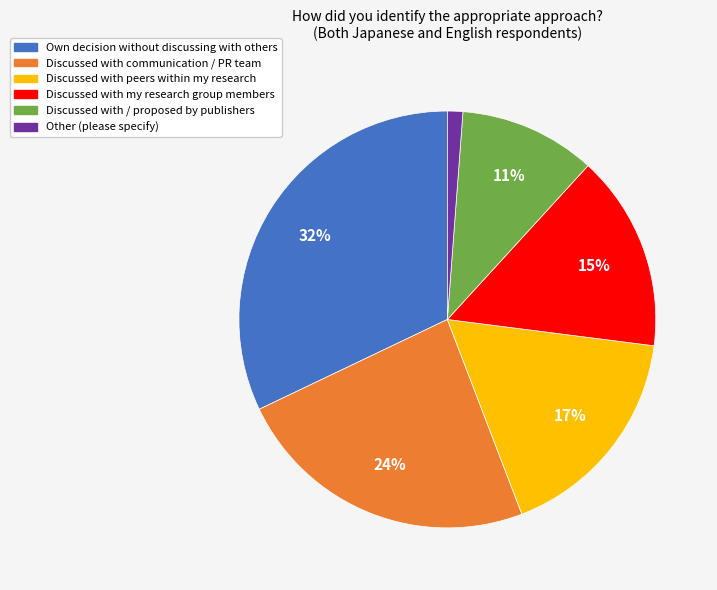

Combined, do Other (please specify) and Own decision without discussing with others account for over 50%?

No